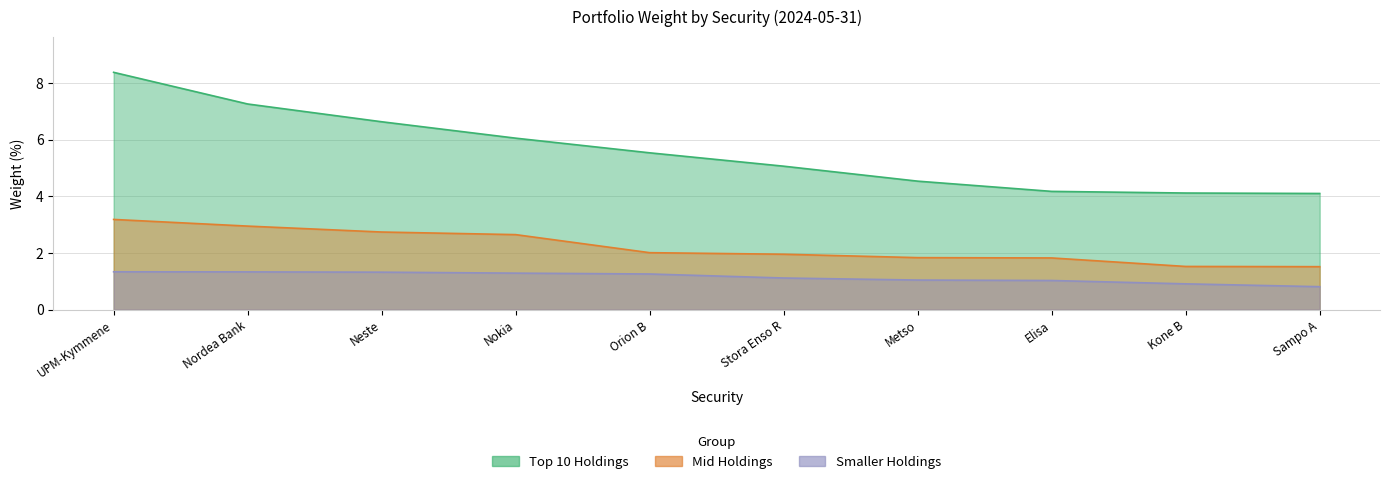

Rank the categories by Top 10 Holdings value from lowest to highest.

Sampo A, Kone B, Elisa, Metso, Stora Enso R, Orion B, Nokia, Neste, Nordea Bank, UPM-Kymmene